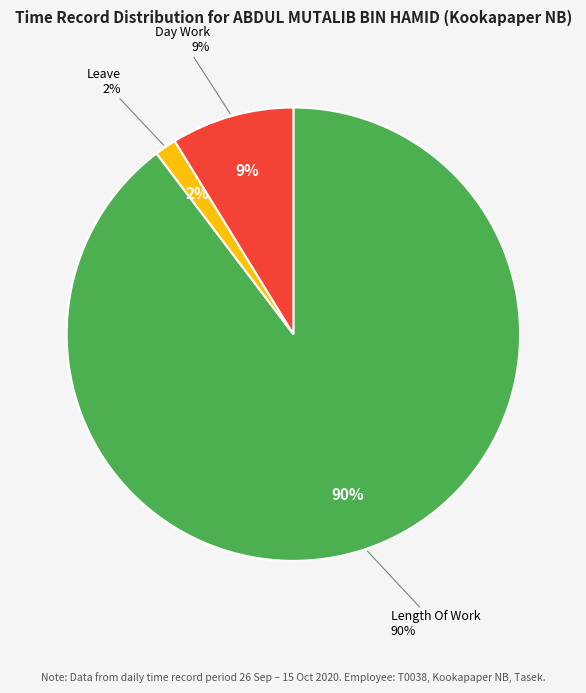

To the nearest percent, what is the combined percentage of Length Of Work and Over Time 2.0?

90%